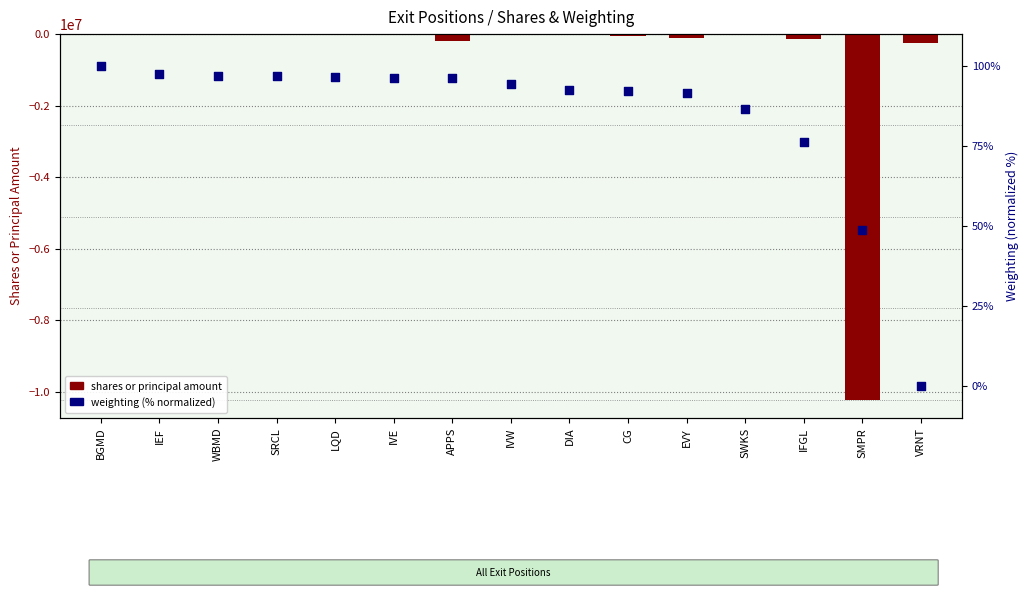

At how many categories does at least one series exceed -925510?

15